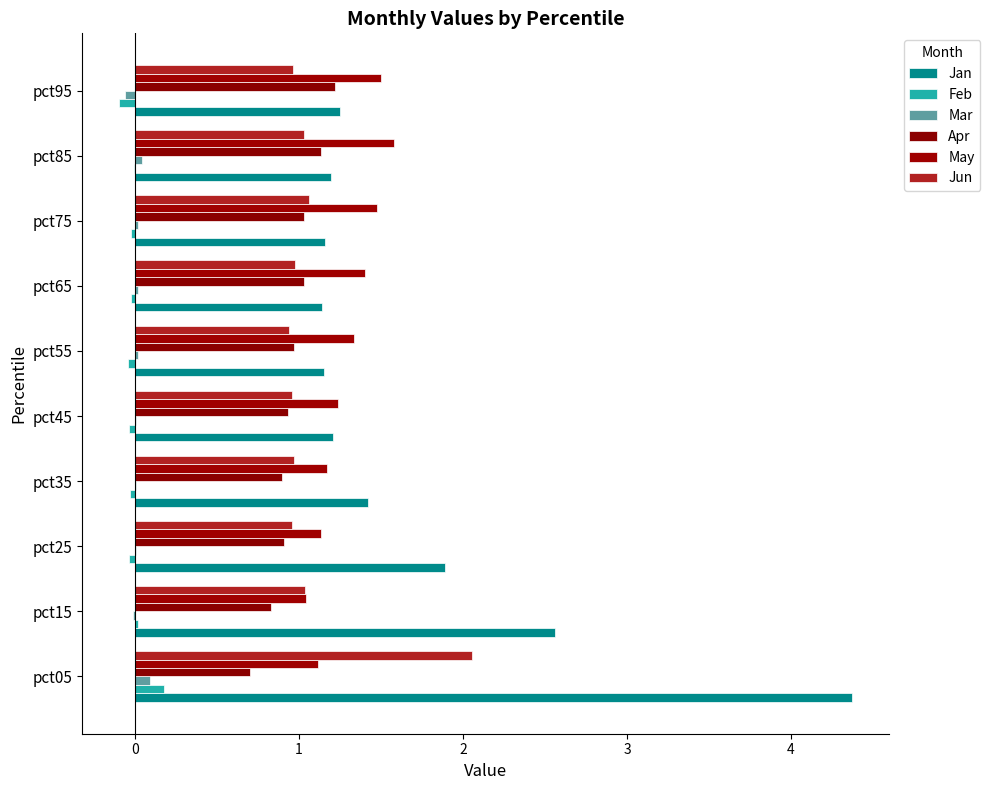

What is the smallest value displayed?

-0.1